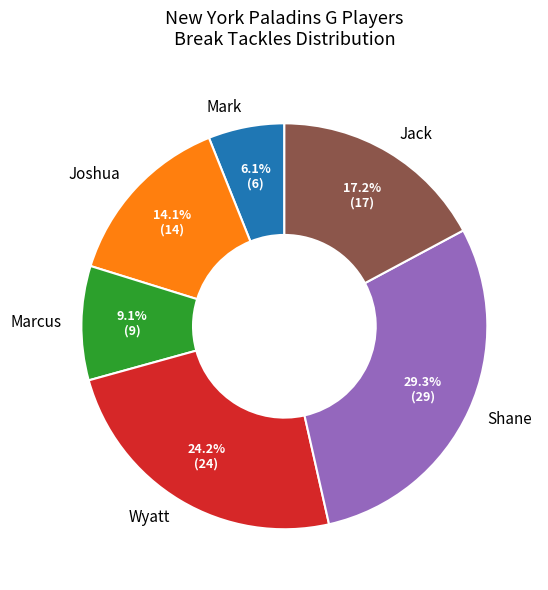

Is it true that Mark is 16% of the pie?

False